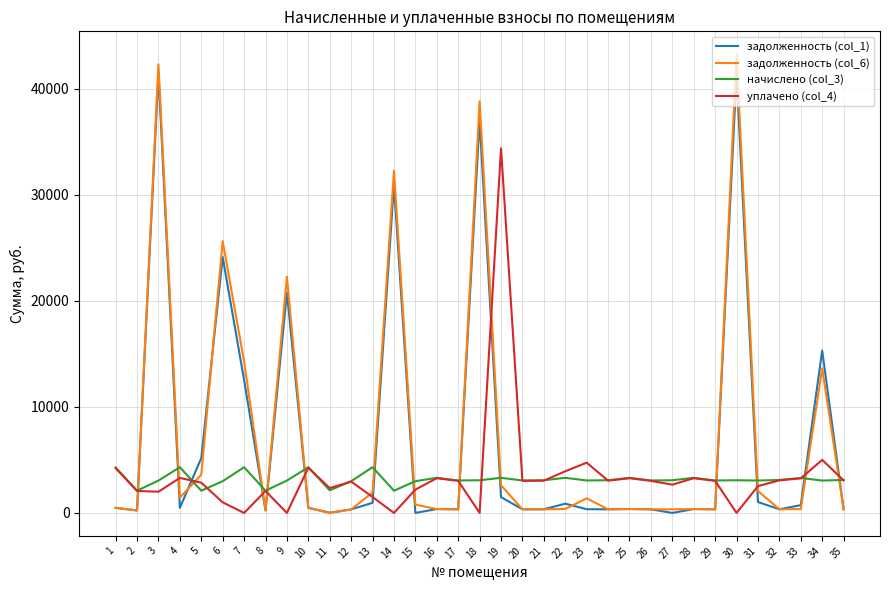

What is the total value across all series at 30?

87690.1